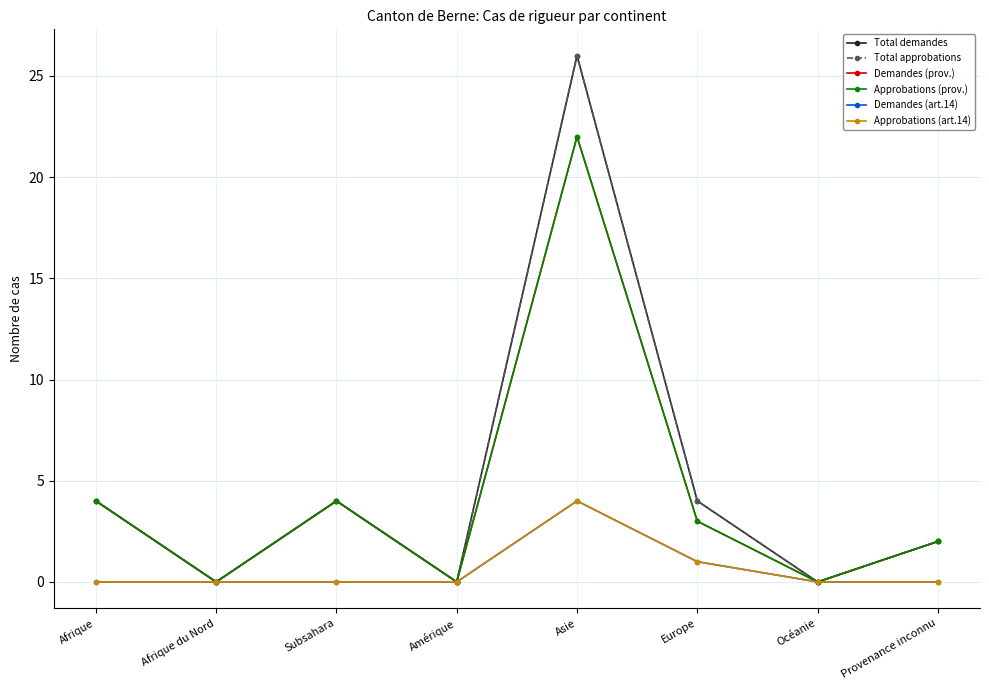

Rank the series by their maximum value, from lowest to highest.

Demandes (art.14), Approbations (art.14), Demandes (prov.), Approbations (prov.), Total demandes, Total approbations